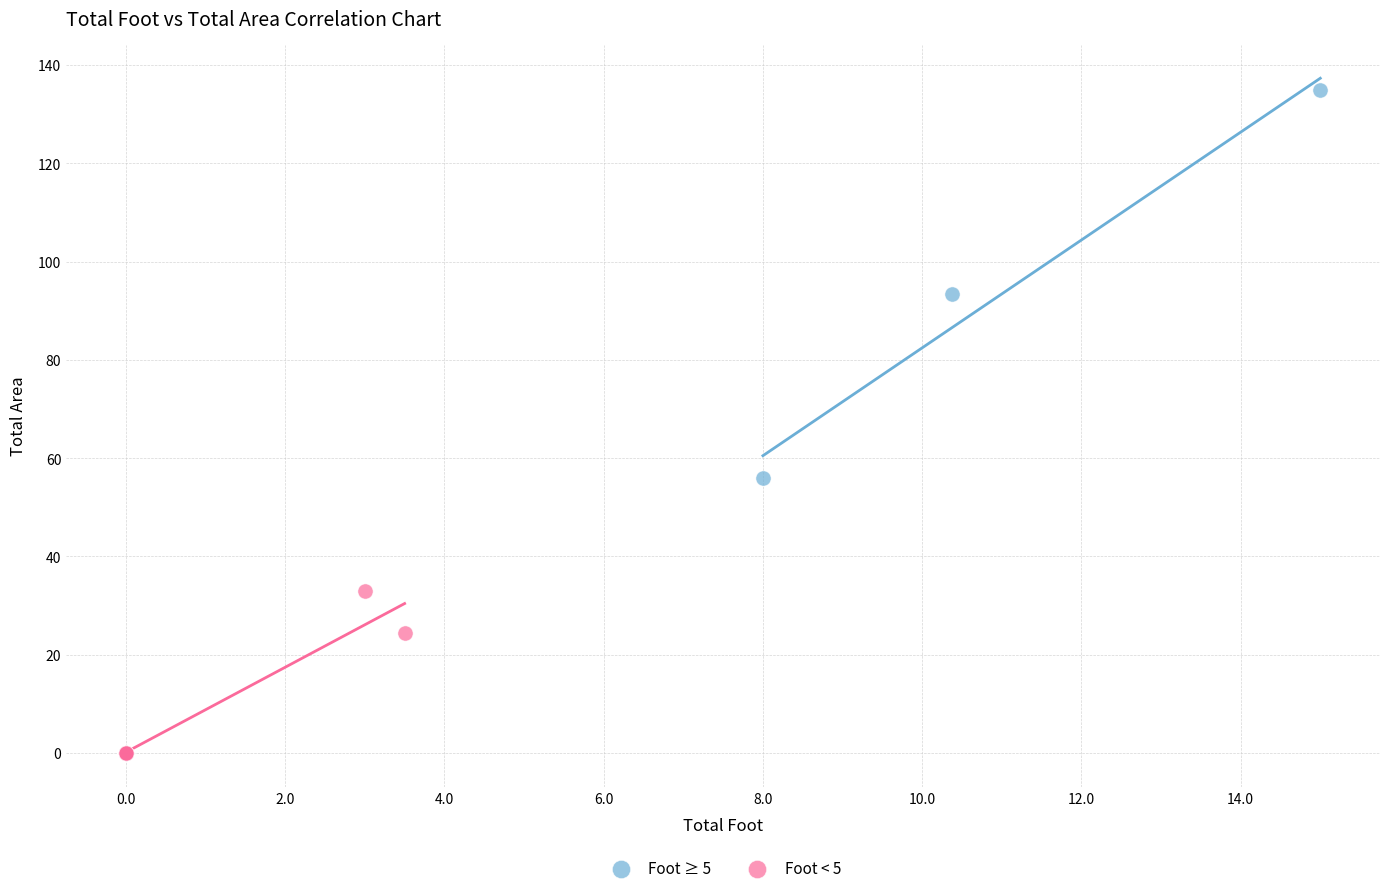

What are all the series names shown in the legend?

Foot ≥ 5, Foot < 5